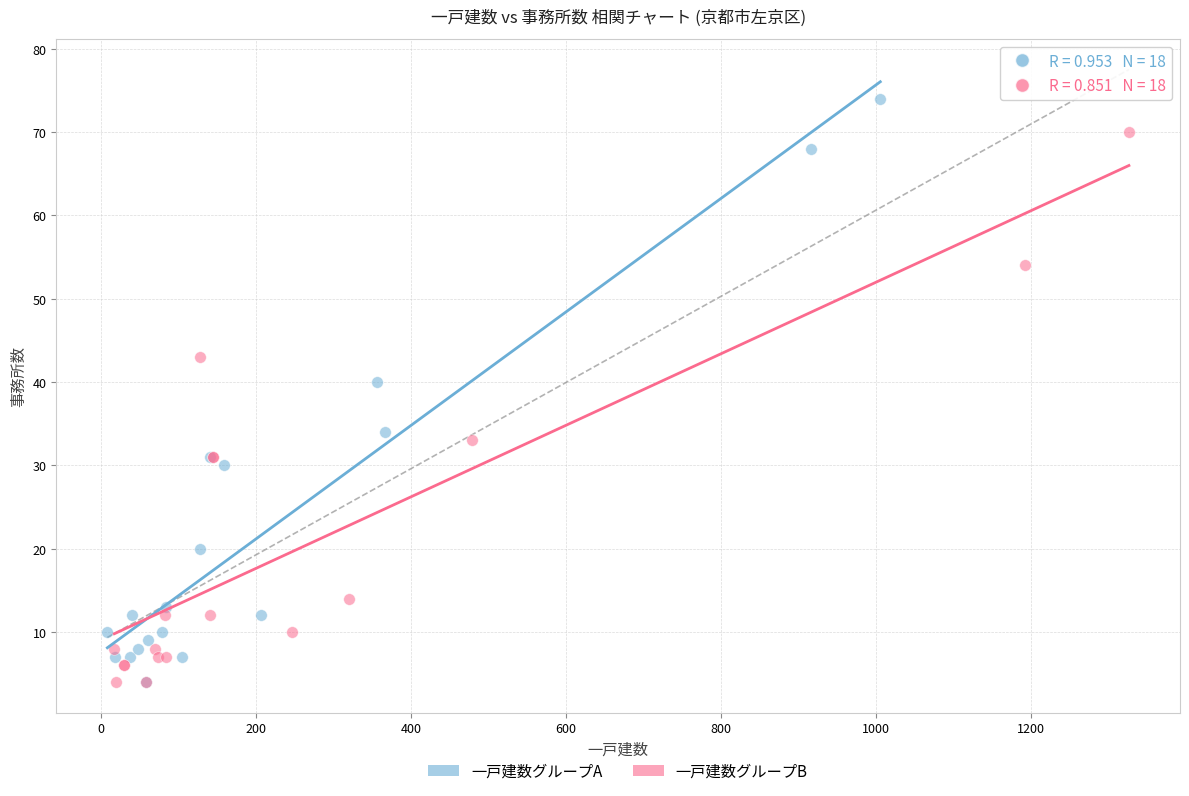

What are all the series names shown in the legend?

一戸建数グループA, 一戸建数グループB